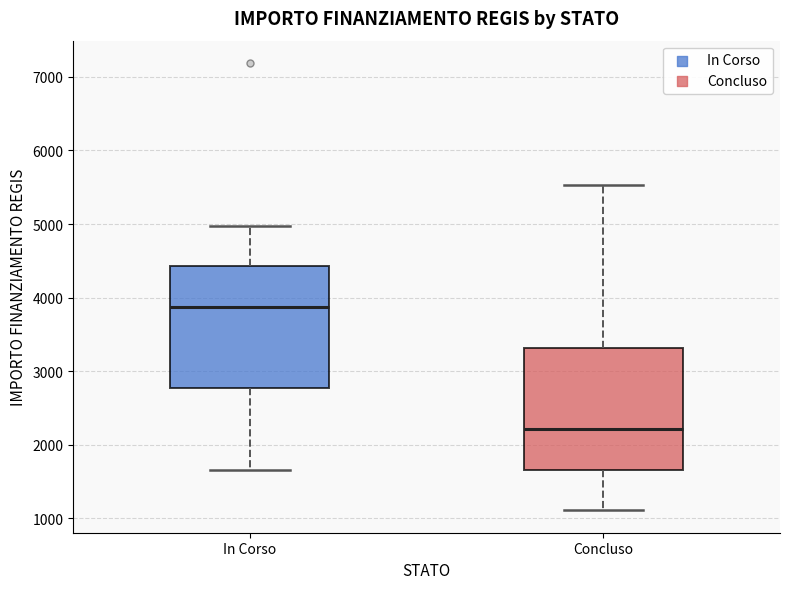

Where does the median line of the box for Concluso sit on the y-axis? The values are not printed on the chart, so give them approximately, as read against the axis.

2200